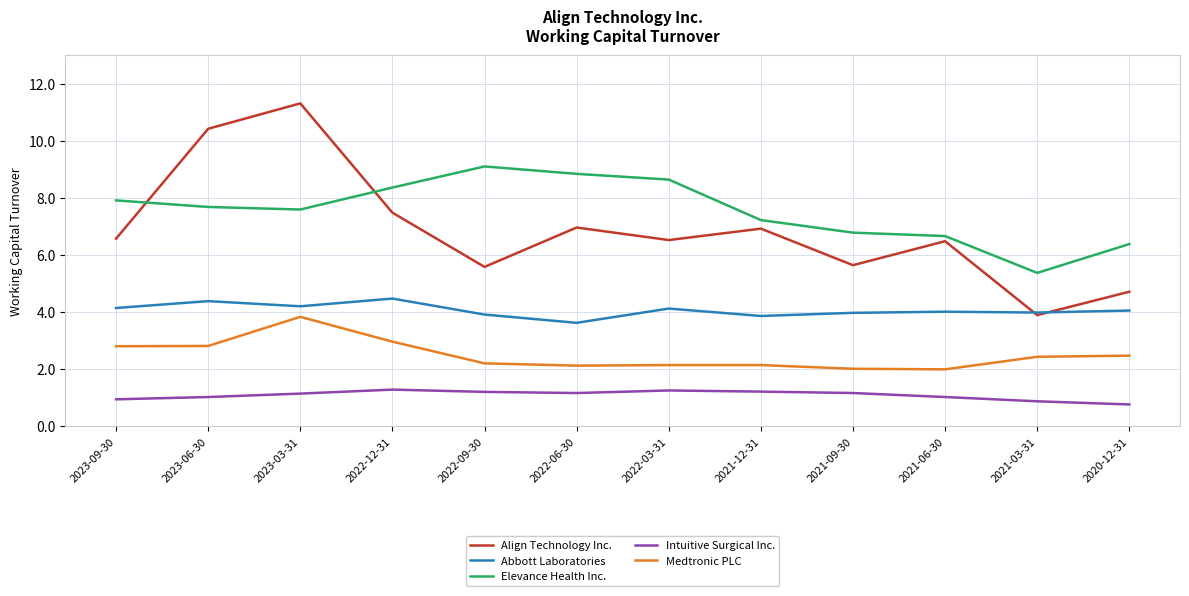

The Align Technology Inc. series shows 5.2 at 2023-03-31. True or false?

False